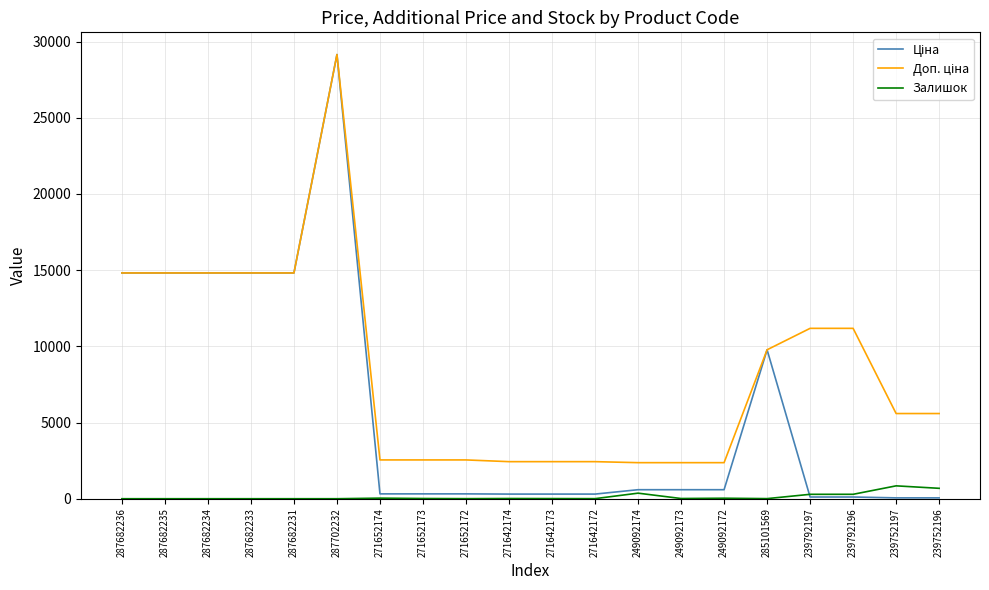

What is the maximum value shown in the chart?

29152.3